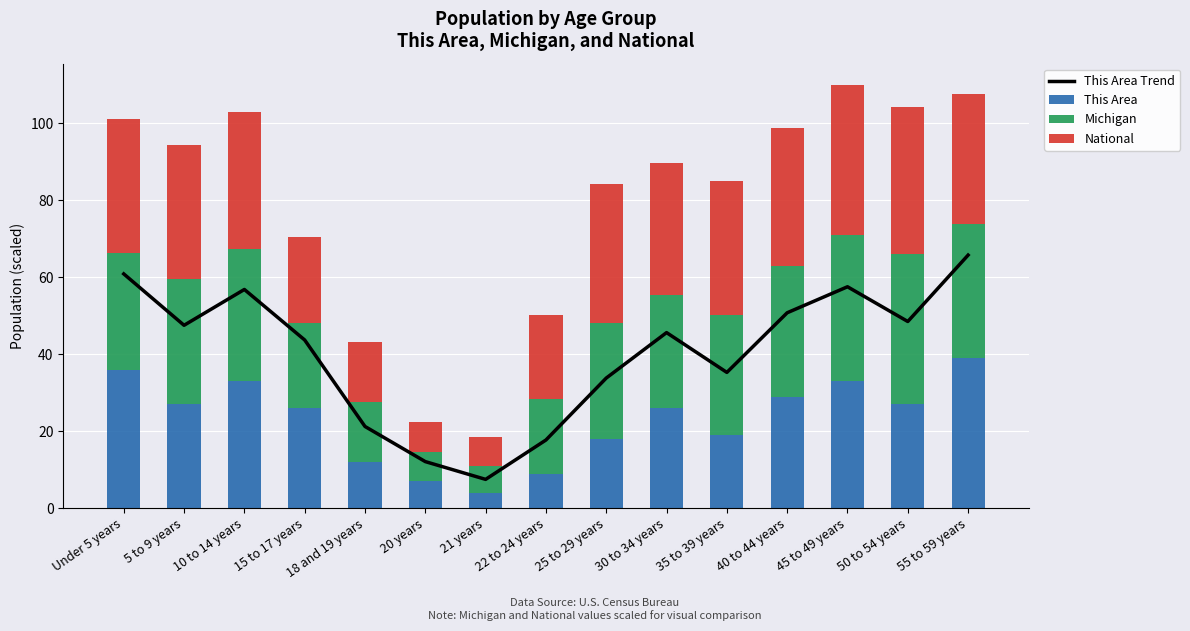

The value of This Area at 15 to 17 years is 39.3. True or false?

False